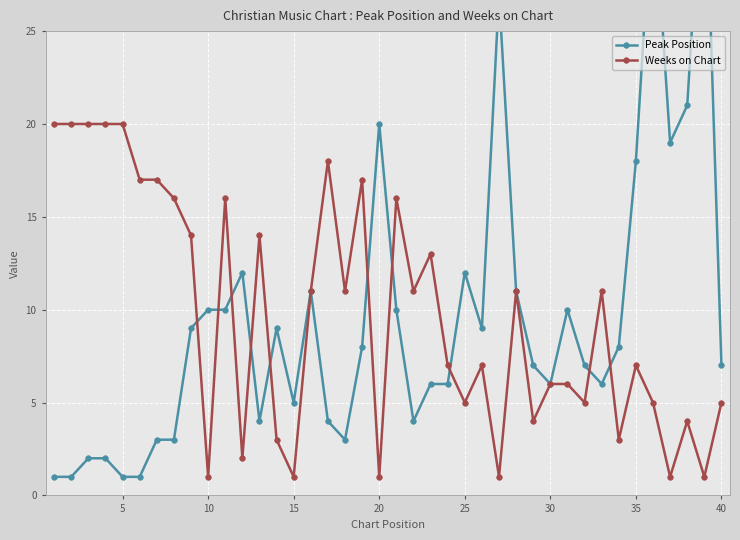

True or false: Weeks on Chart has more than 2 interior local peaks.

True